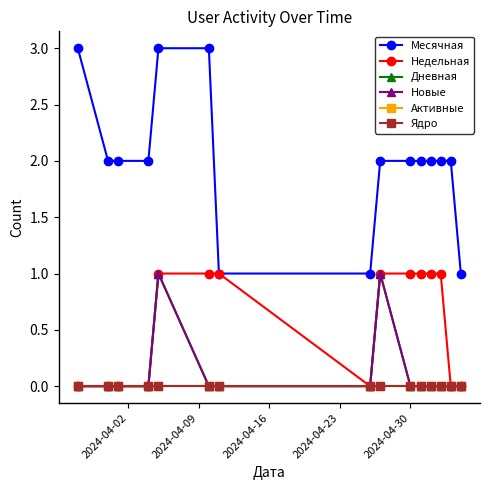

At how many categories does at least one series exceed 1?

12